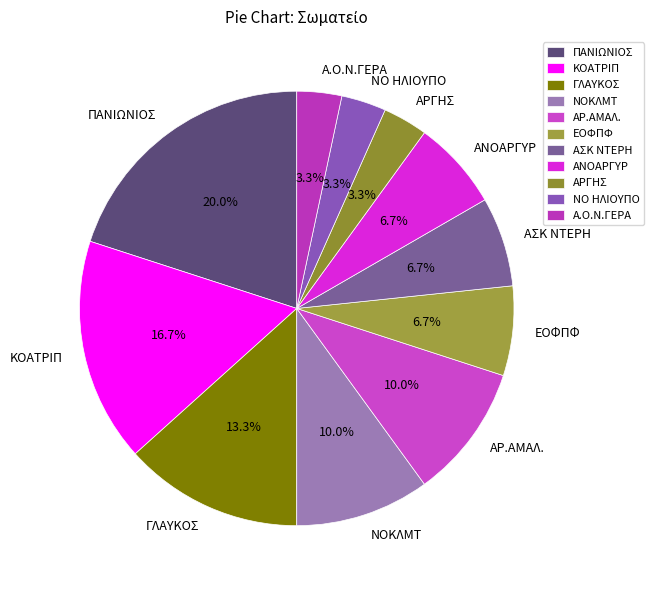

Do ΚΟΑΤΡΙΠ and ΠΑΝΙΩΝΙΟΣ together represent more than half of the pie?

No